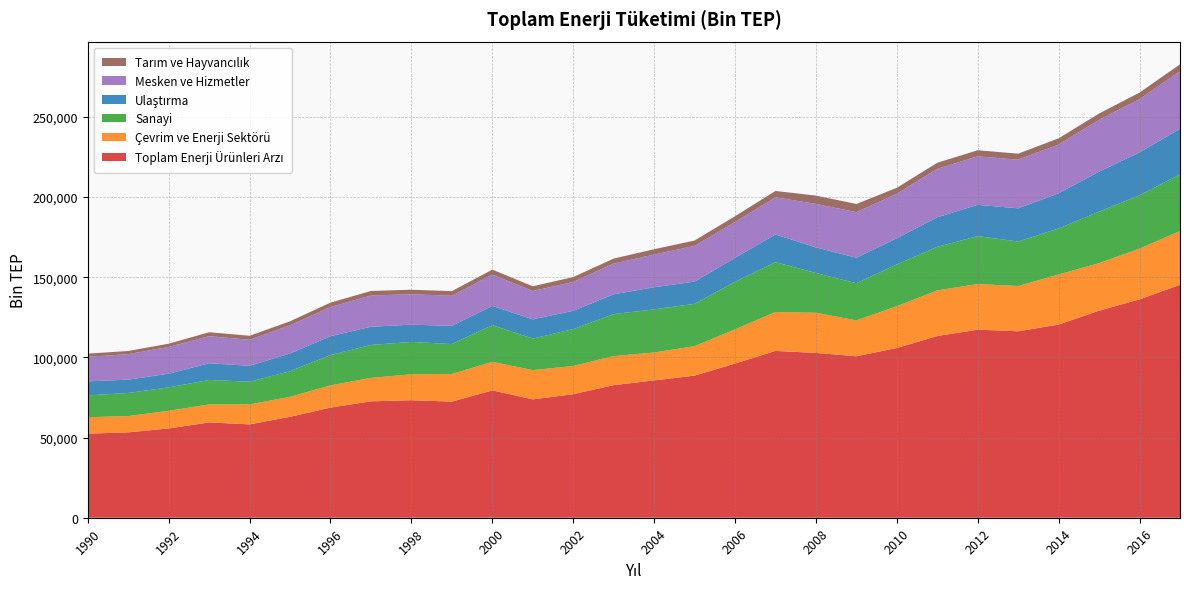

Reading left to right, list all the values displayed in this chart.

Toplam Enerji Ürünleri Arzı: 52465	53262	55698	59471	58238	62968	68717	72614	73306	72451	79428	73850	77075	82720	85665	88672	96165	104067	102825	100739	105888	113371	117312	116314	120505	129139	136229	145305
Çevrim ve Enerji Sektörü: 10228	10179	11005	11214	12474	12442	13866	14618	16188	17231	17834	18250	17590	18128	17426	18347	21342	24283	25063	22375	26048	28459	28470	28239	31256	29672	31655	33522
Sanayi: 13641	14400	14609	15259	14147	15986	18875	20572	20176	18673	22876	19652	23022	26162	26927	26410	29641	31116	24766	23185	26077	27138	29923	27725	28689	32157	33254	35329
Ulaştırma: 8723	8304	8545	10419	9907	11077	11777	11338	10760	11350	12007	11999	11404	12394	13775	13849	14980	17264	15981	15886	16314	18455	19485	20734	21940	24936	26812	28425
Mesken ve Hizmetler: 15356	15900	16698	16889	16269	17514	18245	19495	18992	18735	19556	17691	18000	19178	20391	22284	22355	23172	27145	28470	27762	30230	30259	30348	30418	32329	33222	36013
Tarım ve Hayvancılık: 1956	1976	1994	2450	2480	2556	2714	2823	2827	2923	3073	2964	3030	3086	3314	3359	3610	3945	5174	5074	3736	3796	3793	3757	3887	3932	4056	4273